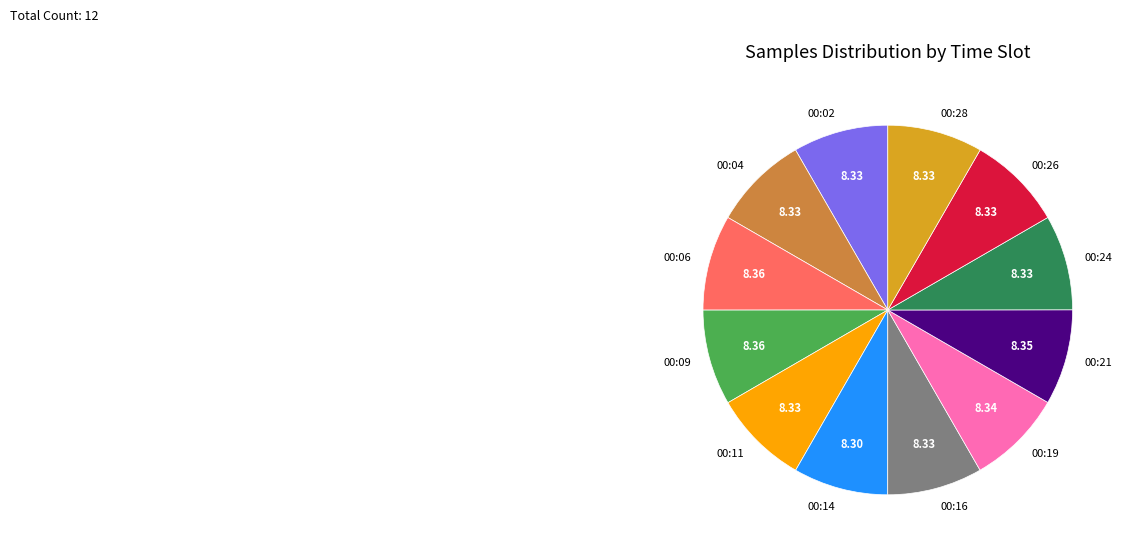

True or false: 00:11 accounts for 21% of the total.

False